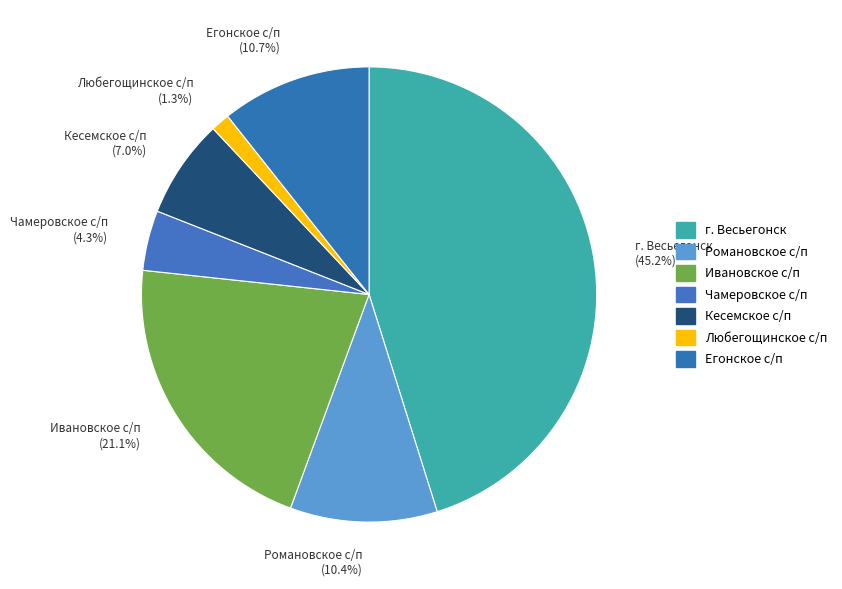

How many segments does this pie chart have?

7